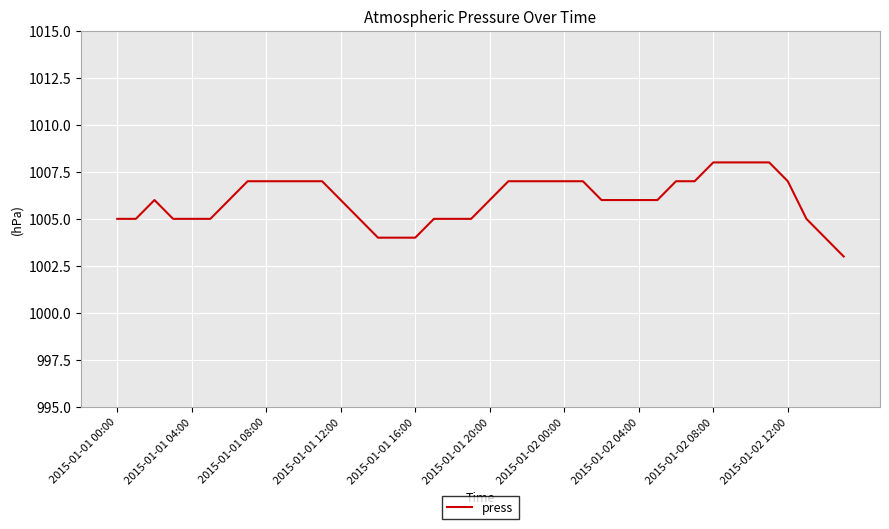

Count the values in the range 1005 to 1007.

31